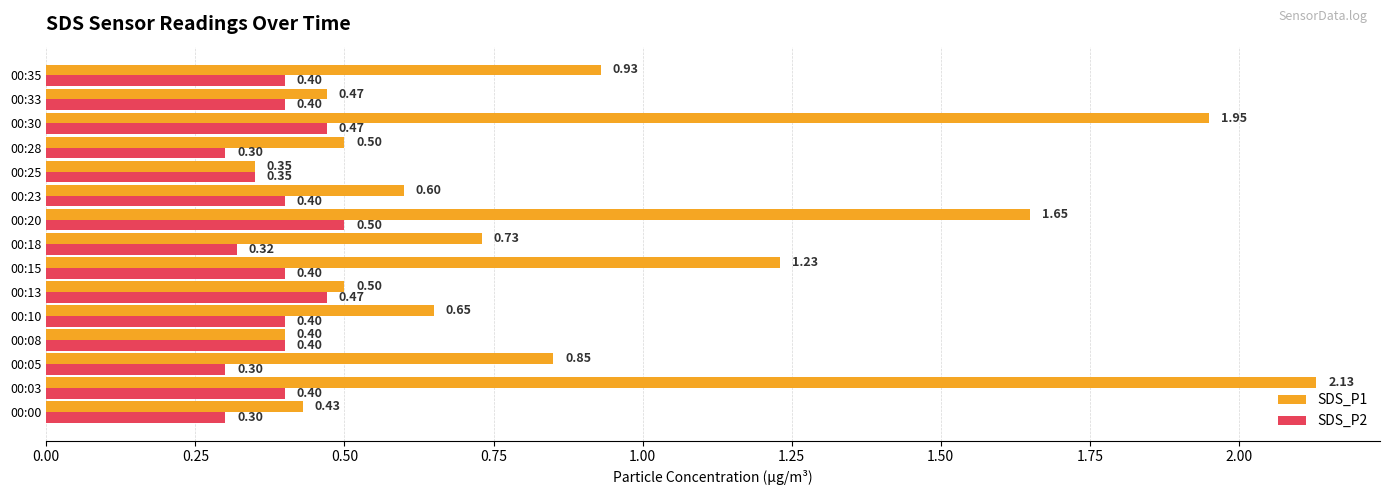

Between 00:13 and 00:25, which series saw the biggest shift?

SDS_P1